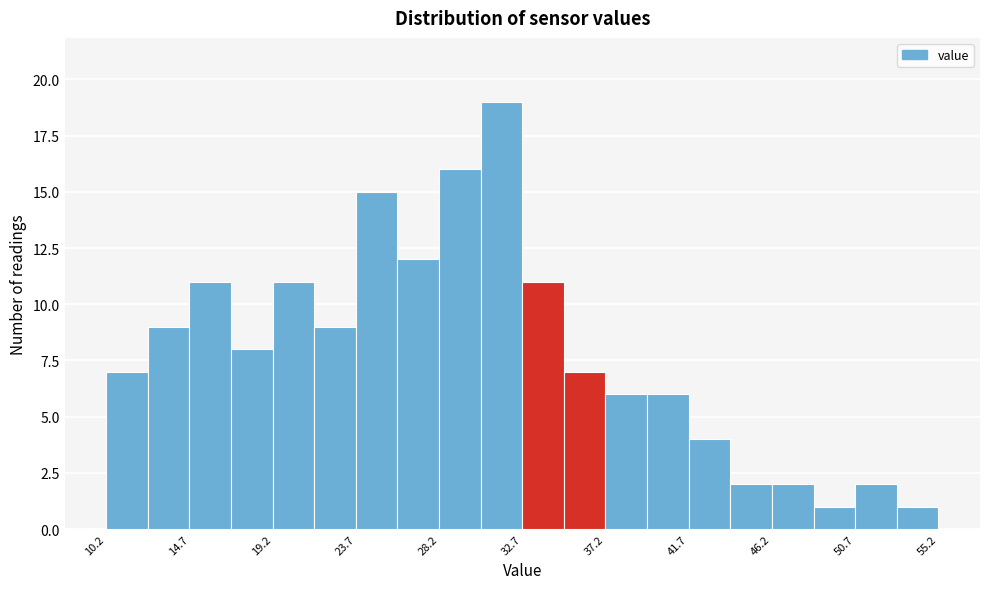

Reading left to right, list every bar in this chart as the range it spans on the x-axis followed by its height. Neither the bar edges nor the heights are printed on the chart, so give them approximately, as read against the axes.

10.20 to 12.45: 7
12.45 to 14.70: 9
14.70 to 16.95: 11
16.95 to 19.20: 8
19.20 to 21.45: 11
21.45 to 23.70: 9
23.70 to 25.95: 15
25.95 to 28.20: 12
28.20 to 30.45: 16
30.45 to 32.70: 19
32.70 to 34.95: 11
34.95 to 37.20: 7
37.20 to 39.45: 6
39.45 to 41.70: 6
41.70 to 43.95: 4
43.95 to 46.20: 2
46.20 to 48.45: 2
48.45 to 50.70: 1
50.70 to 52.95: 2
52.95 to 55.20: 1